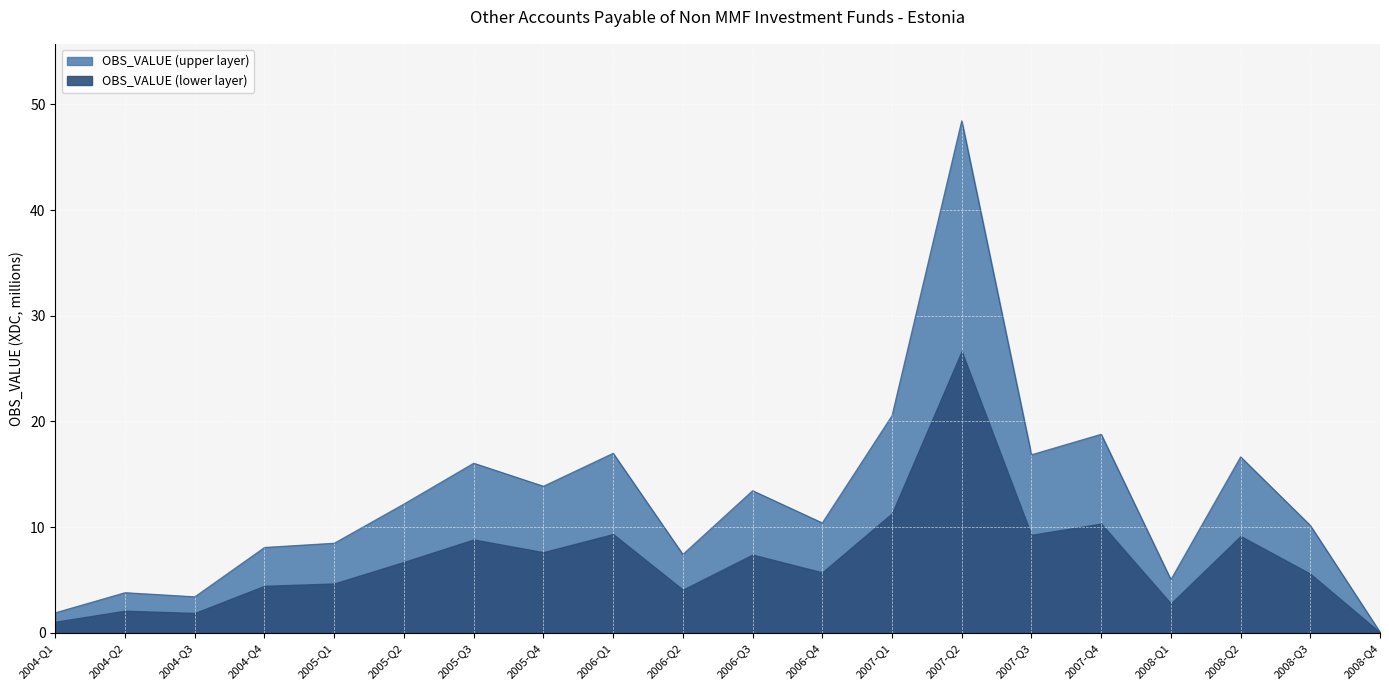

What is the difference between the maximum and minimum values?

48.4